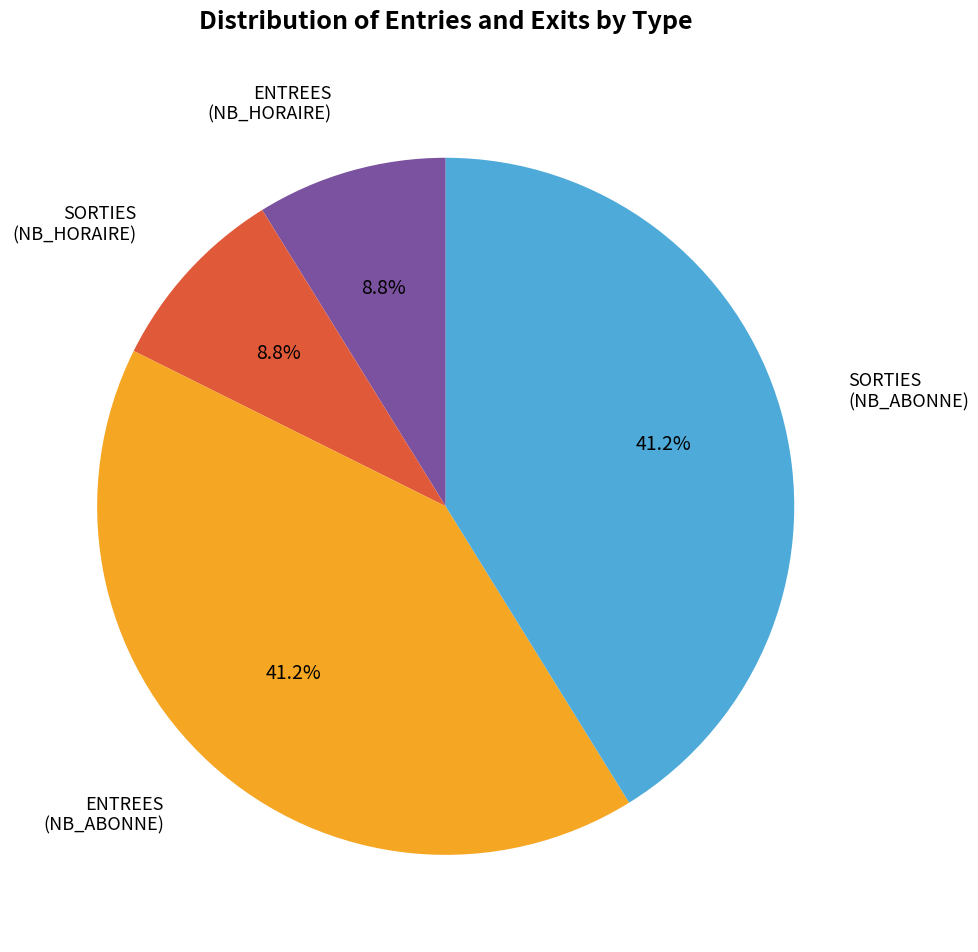

What is the total percentage of ENTREES (NB_ABONNE) and SORTIES (NB_ABONNE)?

82.4%